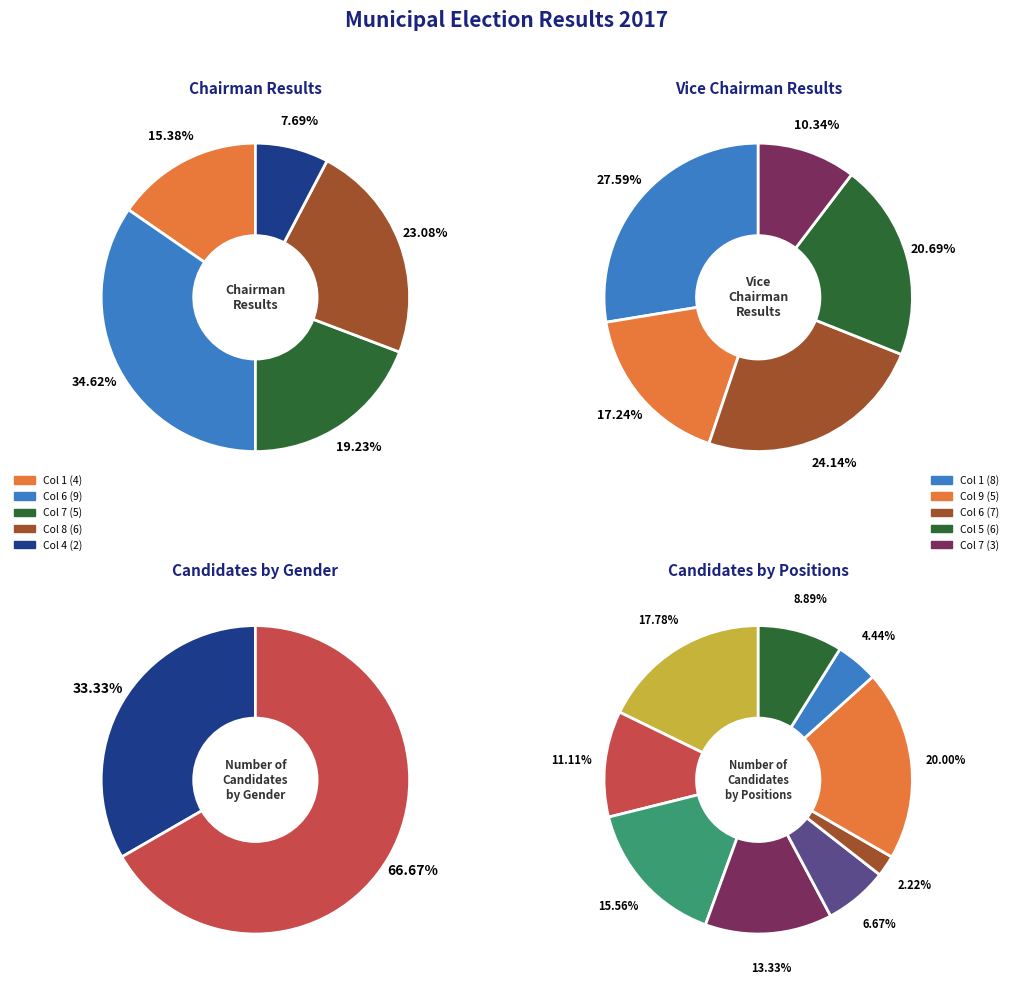

Which has a higher value, 2 or 8?

8